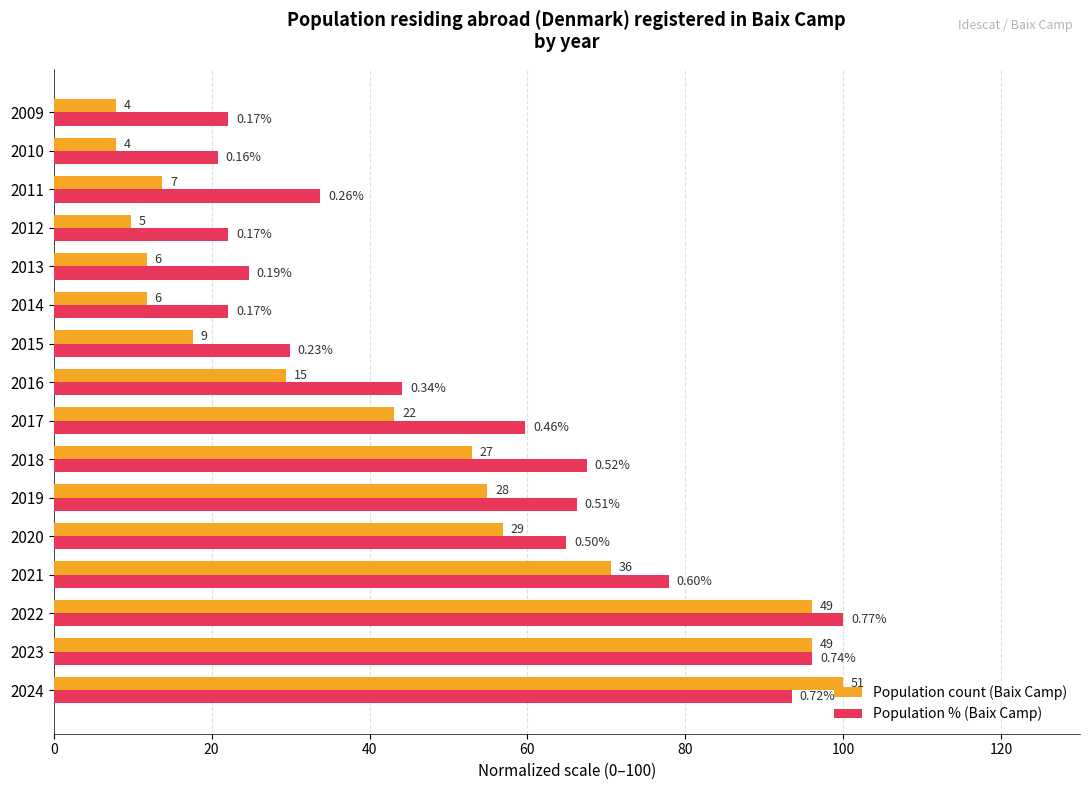

What are all the series names shown in the legend?

Population count (Baix Camp), Population % (Baix Camp)